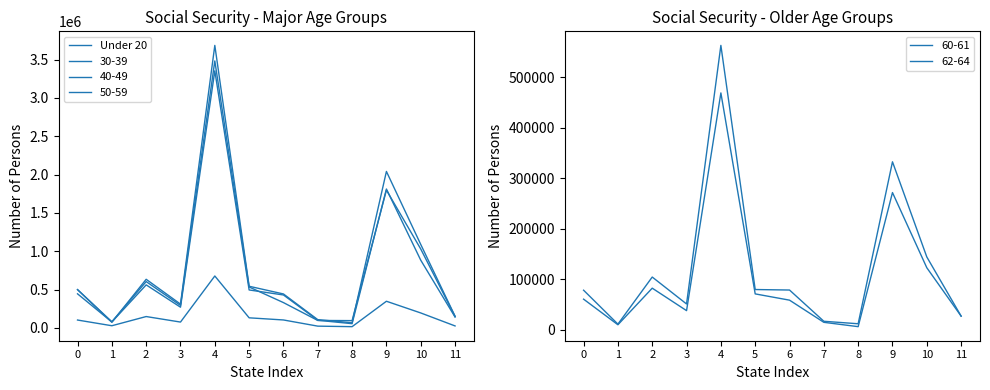

Which category has the lowest value across all series?

8